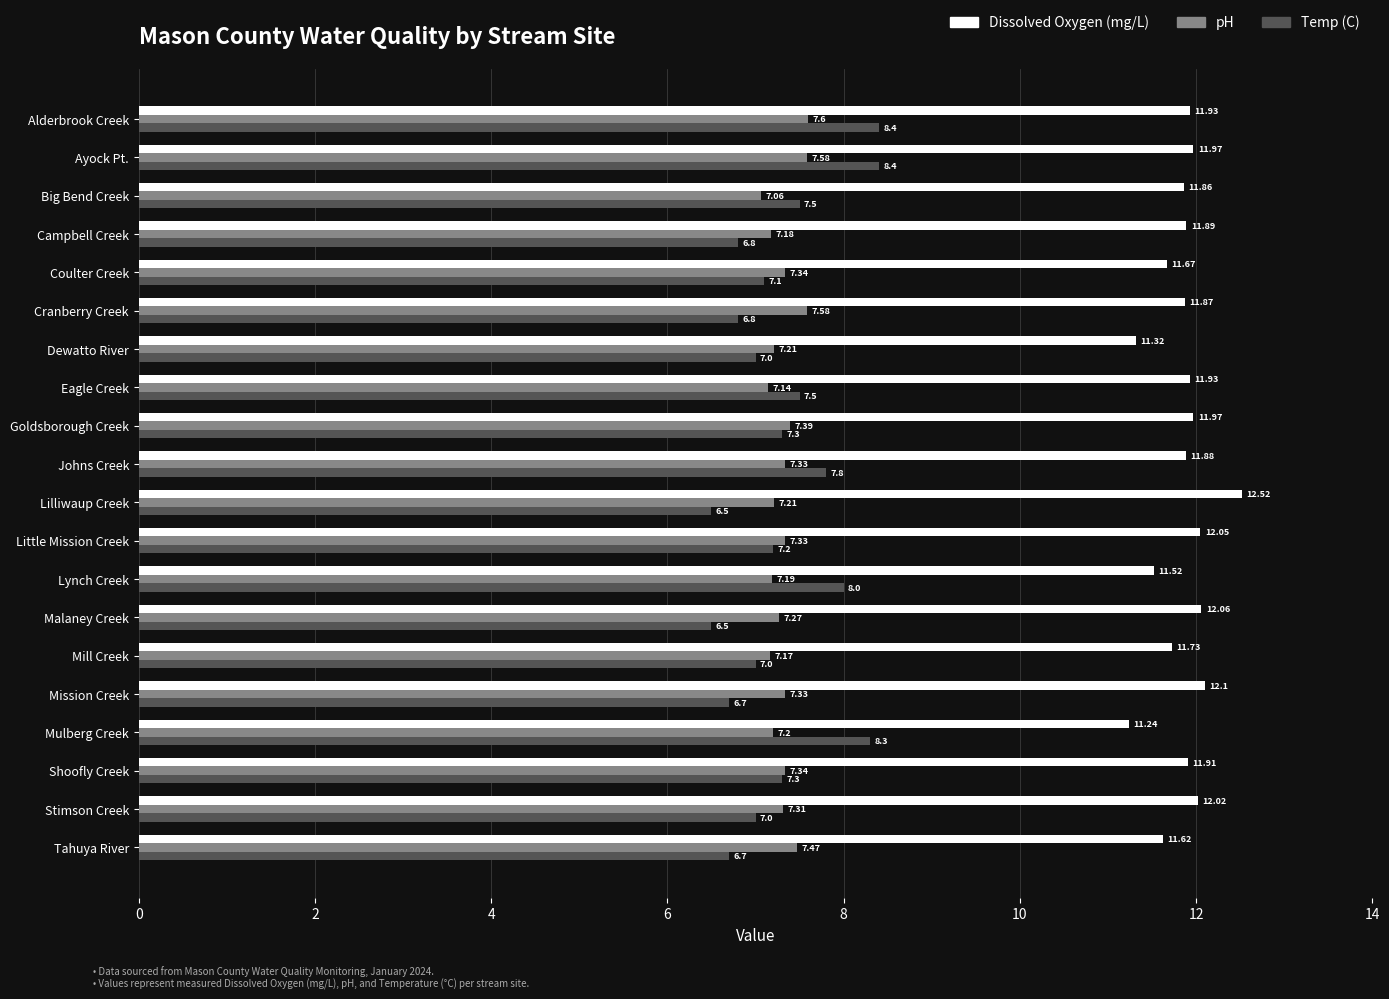

What is the total value across all series at Goldsborough Creek?

26.7